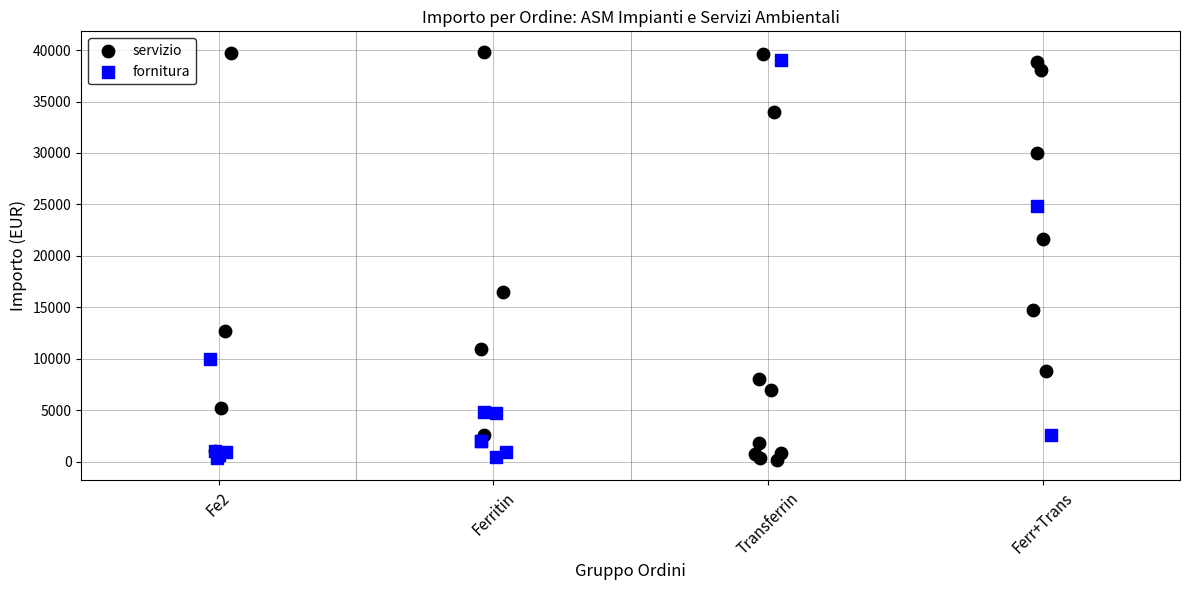

What are all the series names shown in the legend?

servizio, fornitura